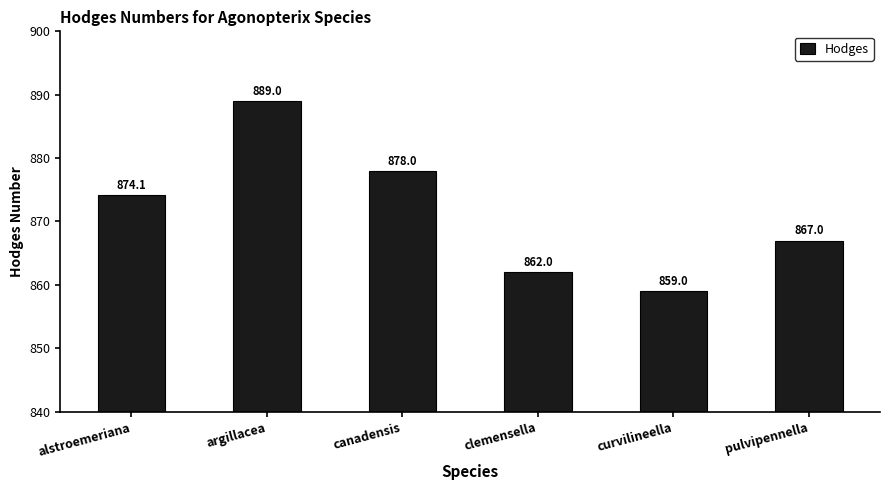

At which label does the data first exceed 874?

alstroemeriana